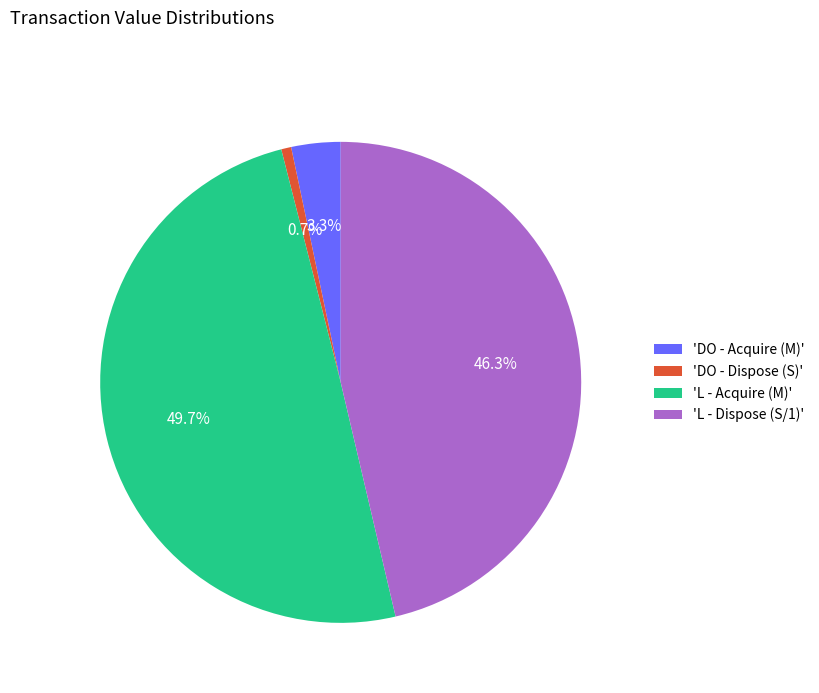

Between 'L - Dispose (S/1)' and 'L - Acquire (M)', which is larger?

'L - Acquire (M)'